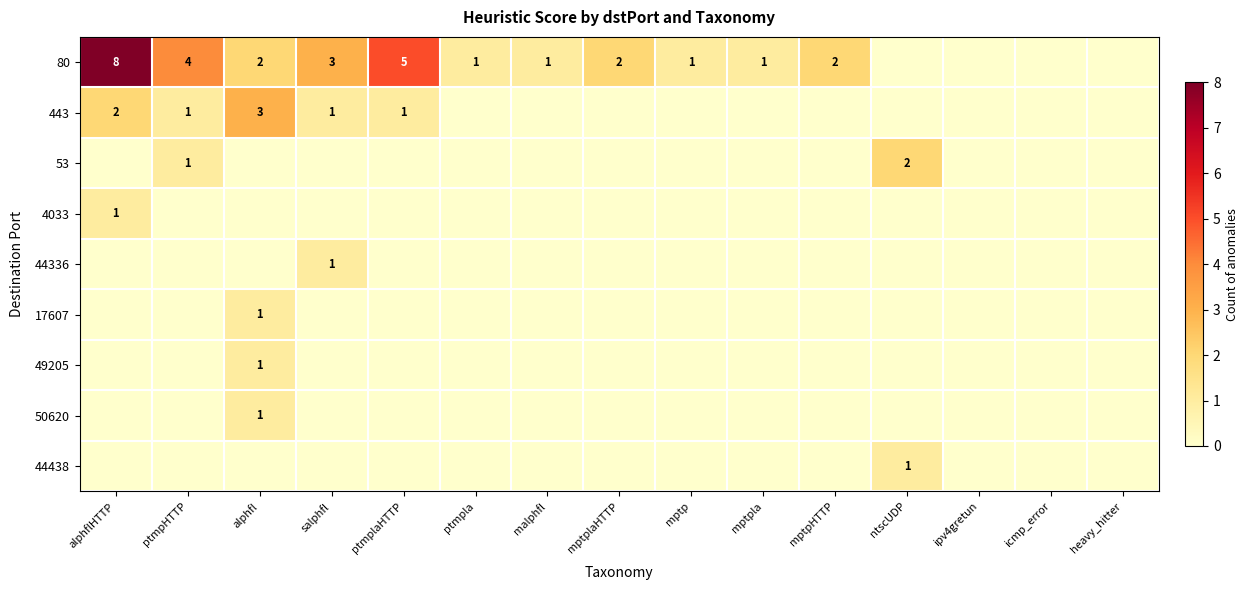

What is the maximum value shown in the chart?

8